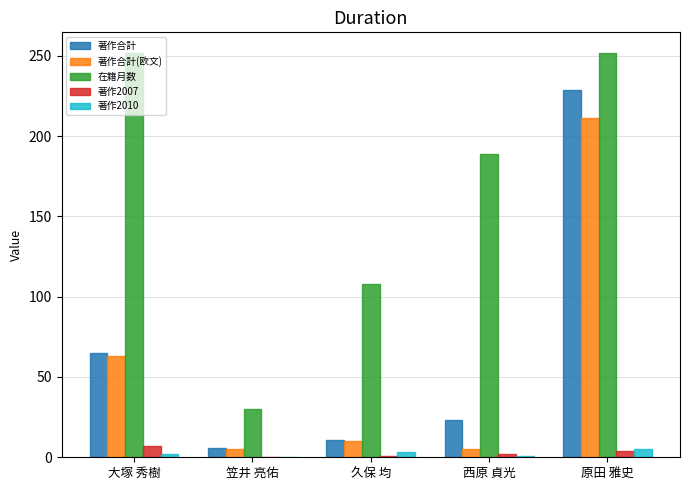

Is the value of 著作合計(欧文) at 原田 雅史 greater than the value of 著作2010 at 笠井 亮佑?

Yes